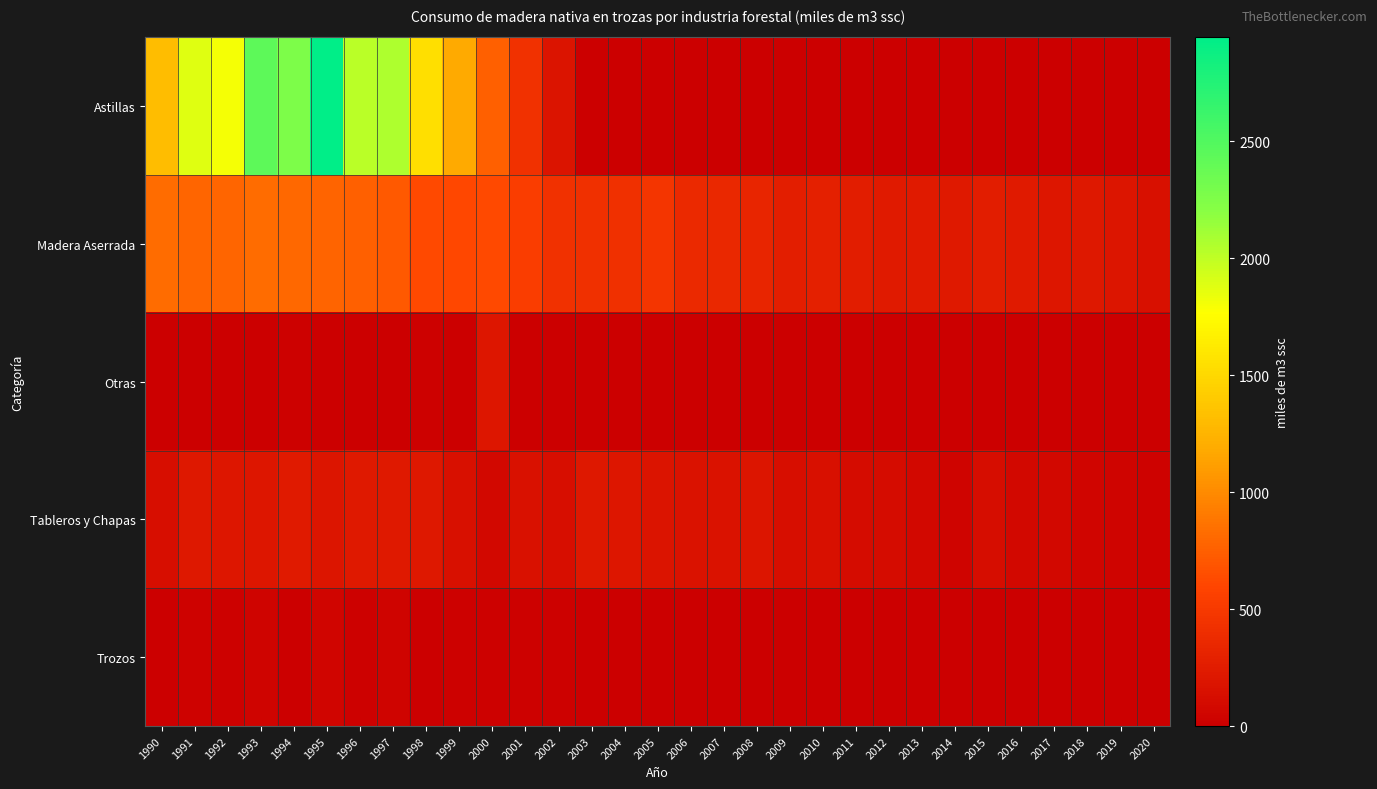

Reading left to right, transcribe all the data shown in this chart.

Astillas: 1990=1319.9	1991=1879.0	1992=1804.7	1993=2430.9	1994=2261.6	1995=2944.2	1996=2021.3	1997=2066.0	1998=1552.3	1999=1180.2	2000=755.7	2001=435.9	2002=173.6	2003=0.0	2004=0.0	2005=0.0	2006=0.0	2007=0.0	2008=0.0	2009=0.0	2010=0.0	2011=0.0	2012=0.0	2013=0.0	2014=0.0	2015=0.0	2016=0.0	2017=0.0	2018=0.0	2019=0.0	2020=0.0
Madera Aserrada: 1990=826.5	1991=785.5	1992=788.1	1993=824.1	1994=796.7	1995=773.6	1996=757.8	1997=714.7	1998=628.0	1999=612.8	2000=625.0	2001=534.3	2002=425.8	2003=421.0	2004=418.5	2005=462.8	2006=359.0	2007=345.3	2008=327.0	2009=274.4	2010=284.7	2011=255.4	2012=230.3	2013=237.4	2014=227.3	2015=254.6	2016=230.7	2017=198.1	2018=212.2	2019=189.4	2020=146.8
Otras: 1990=5.6	1991=5.6	1992=8.2	1993=3.7	1994=14.1	1995=8.7	1996=4.8	1997=10.0	1998=11.8	1999=2.3	2000=200.0	2001=1.4	2002=4.9	2003=4.7	2004=1.2	2005=0.0	2006=0.0	2007=0.0	2008=0.0	2009=0.0	2010=0.0	2011=0.0	2012=0.0	2013=0.0	2014=0.0	2015=0.0	2016=0.0	2017=0.0	2018=0.0	2019=0.0	2020=0.0
Tableros y Chapas: 1990=133.7	1991=213.9	1992=203.5	1993=199.5	1994=231.6	1995=193.9	1996=218.9	1997=219.3	1998=211.8	1999=146.1	2000=79.4	2001=155.3	2002=137.3	2003=214.6	2004=197.0	2005=182.4	2006=171.8	2007=168.5	2008=186.8	2009=135.4	2010=139.3	2011=110.0	2012=103.6	2013=77.5	2014=38.7	2015=124.2	2016=69.5	2017=79.3	2018=48.0	2019=34.6	2020=29.9
Trozos: 1990=3.4	1991=25.6	1992=14.5	1993=40.0	1994=10.9	1995=46.7	1996=15.0	1997=38.7	1998=7.9	1999=11.7	2000=16.0	2001=14.7	2002=12.2	2003=5.5	2004=7.0	2005=3.9	2006=4.8	2007=1.7	2008=1.2	2009=1.0	2010=0.6	2011=0.7	2012=0.3	2013=0.4	2014=0.1	2015=0.2	2016=0.1	2017=0.1	2018=0.1	2019=0.0	2020=0.0